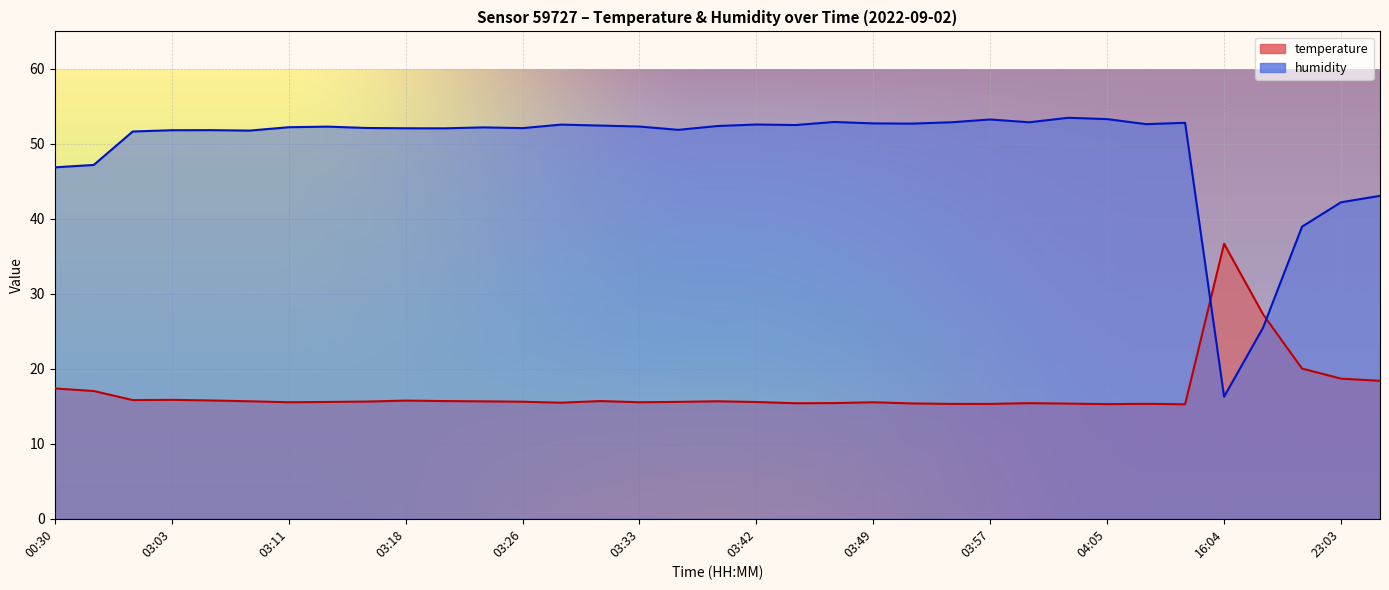

Rank the series at 00:30 from lowest to highest value.

temperature, humidity